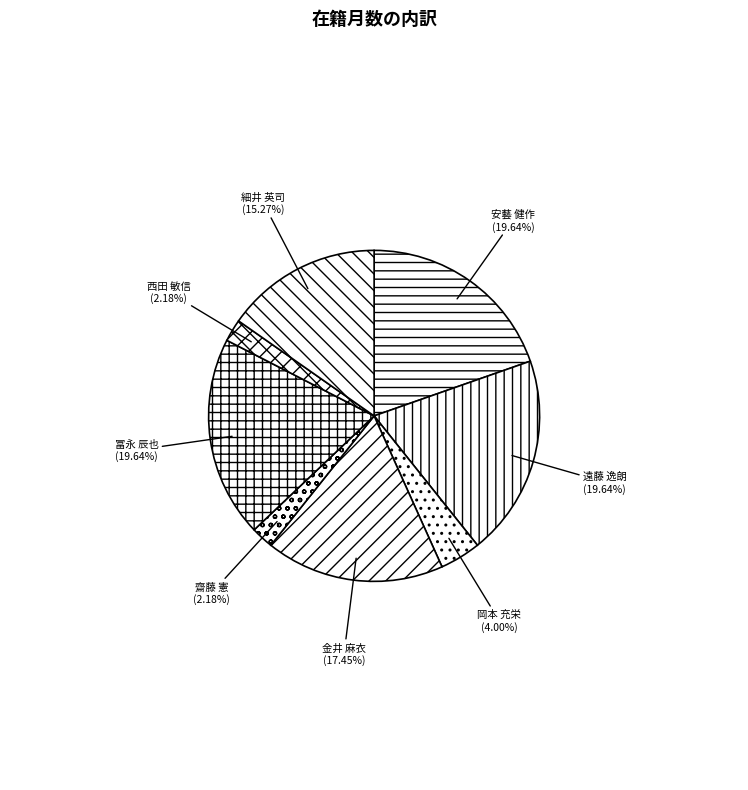

Is 西田 敏信 the majority of the pie?

No